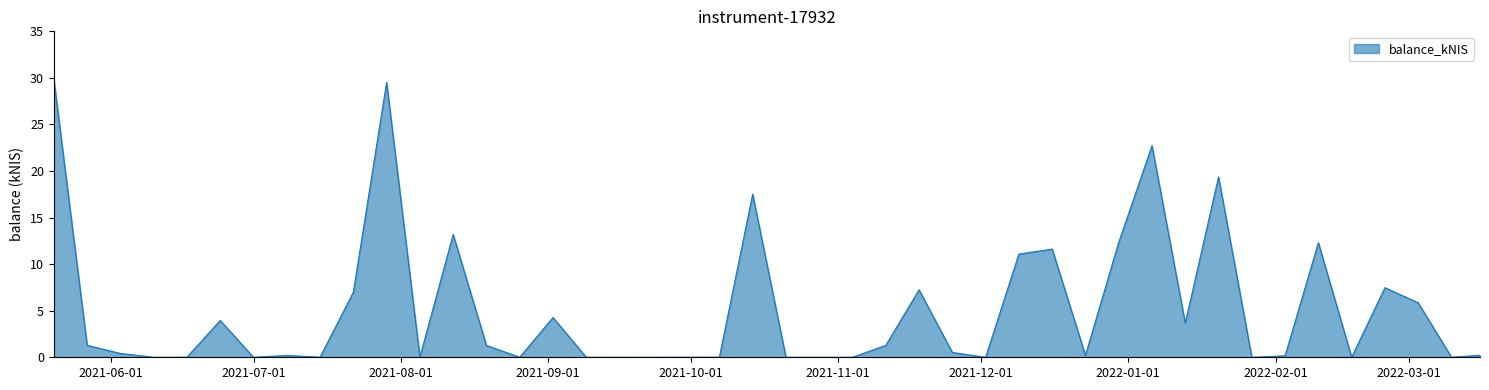

Does the chart display data point markers on the line(s)?

No